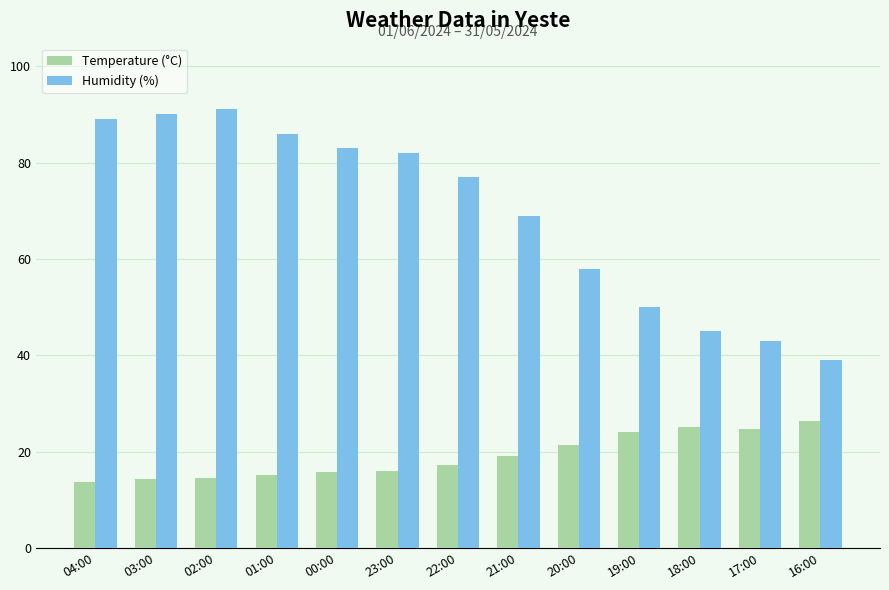

Rank the series at 04:00 from lowest to highest value.

Temperature (°C), Humidity (%)